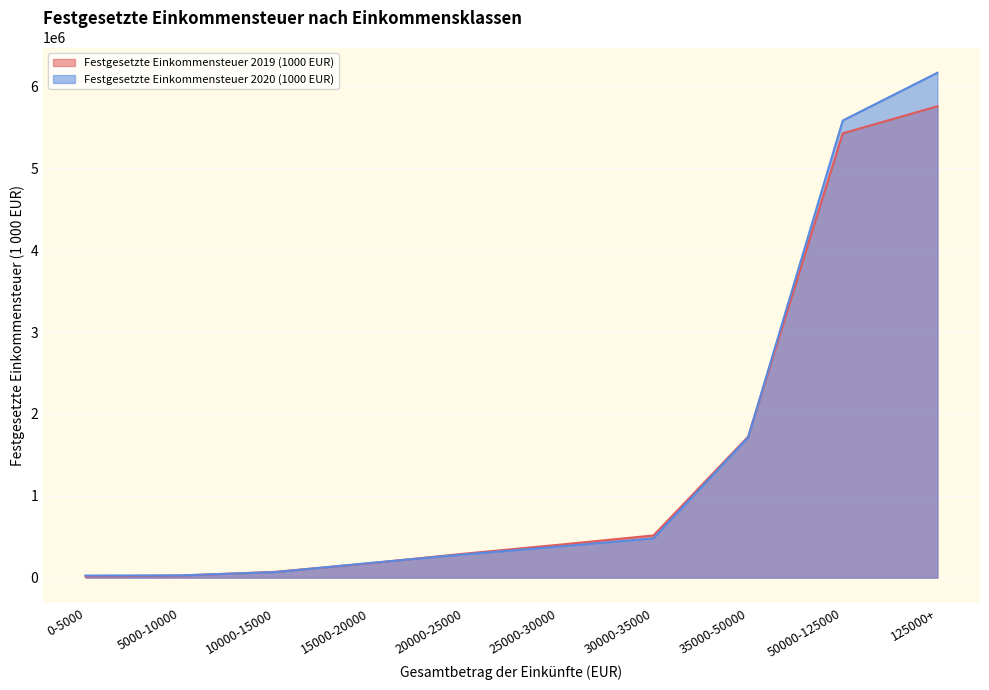

Reading left to right, extract all data points from this chart.

Festgesetzte Einkommensteuer 2019 (1000 EUR): 0-5000=15737	5000-10000=25155	10000-15000=70393	15000-20000=175082	20000-25000=292401	25000-30000=401632	30000-35000=515152	35000-50000=1721507	50000-125000=5427138	125000+=5757463
Festgesetzte Einkommensteuer 2020 (1000 EUR): 0-5000=25560	5000-10000=27820	10000-15000=67167	15000-20000=178588	20000-25000=284080	25000-30000=380223	30000-35000=480379	35000-50000=1712404	50000-125000=5583475	125000+=6167064